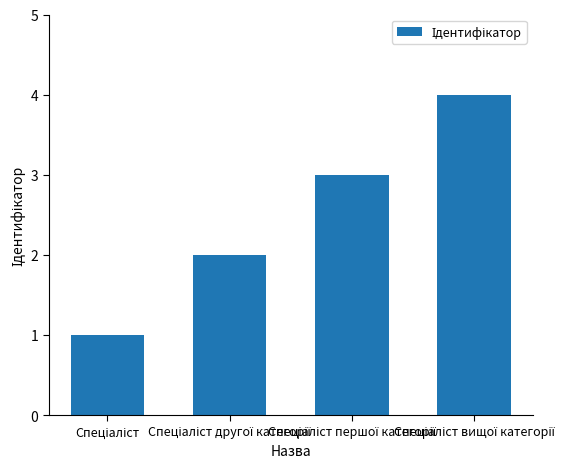

What is the greatest value displayed?

4